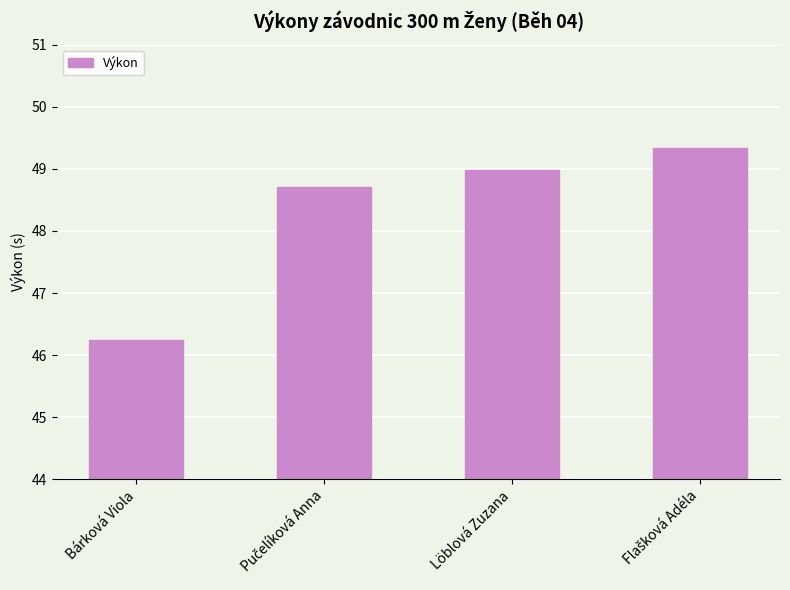

At which label is the value closest to 47?

Bárková Viola